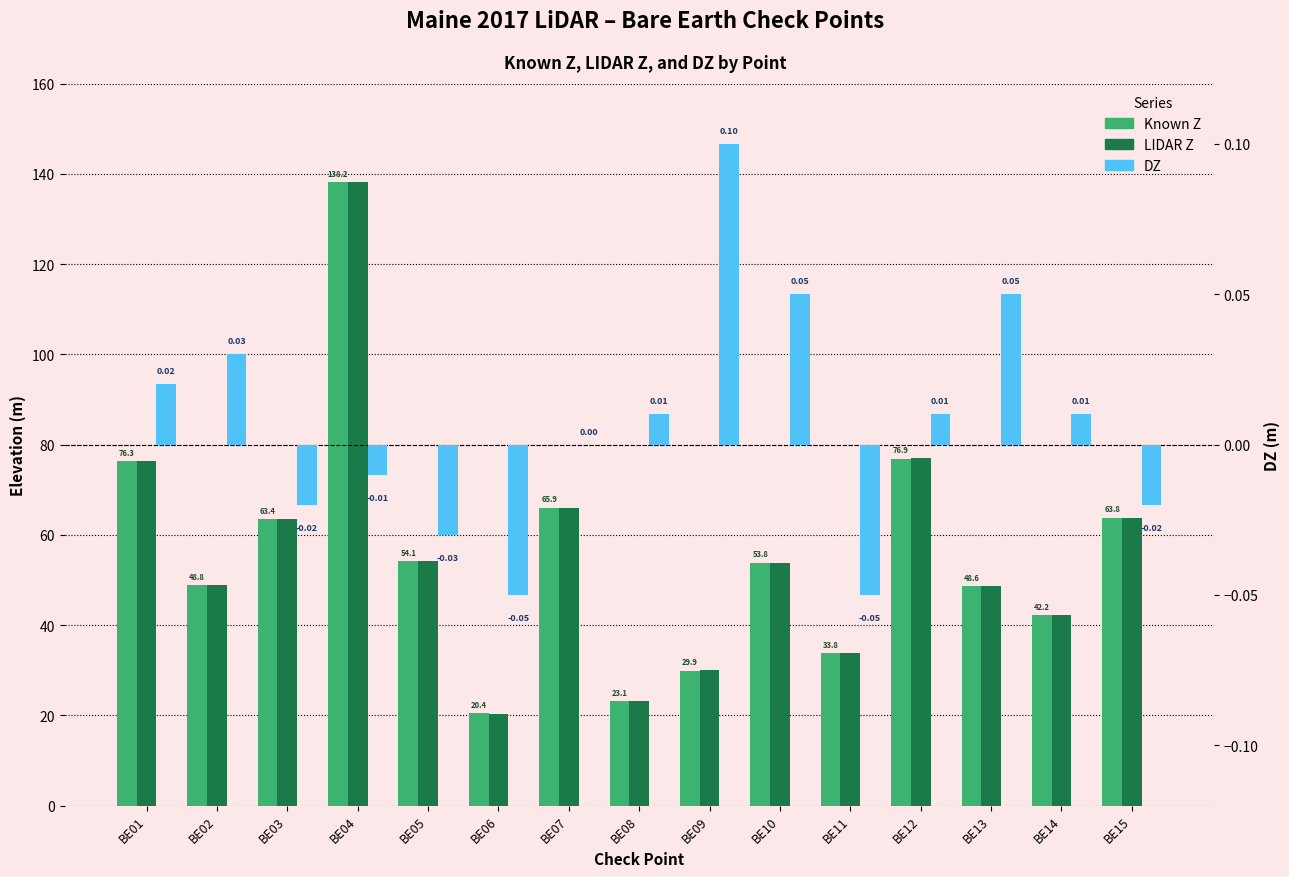

What is the lowest value of the Known Z series?

20.4